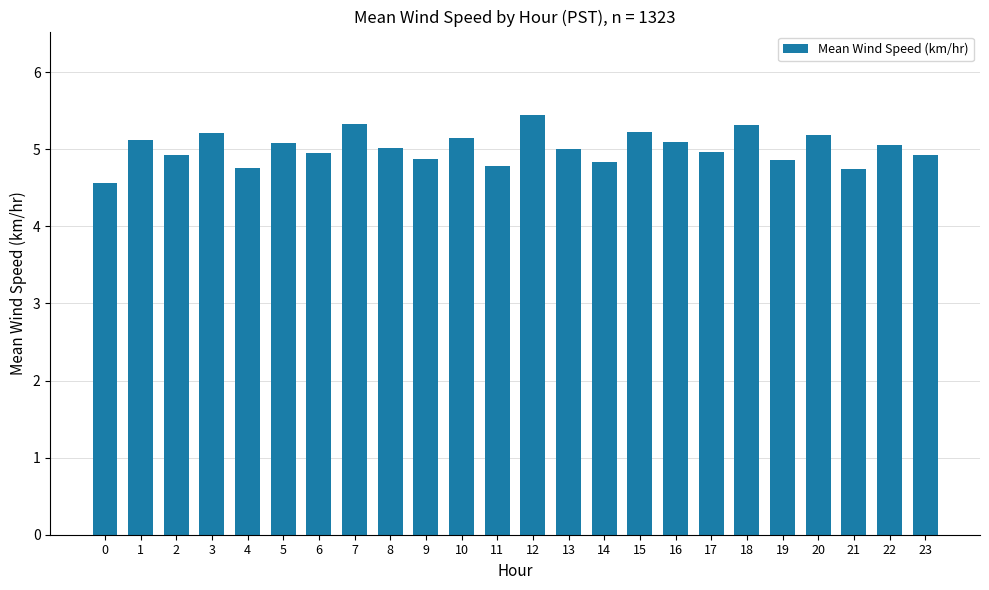

At which label does the data first exceed 5?

1